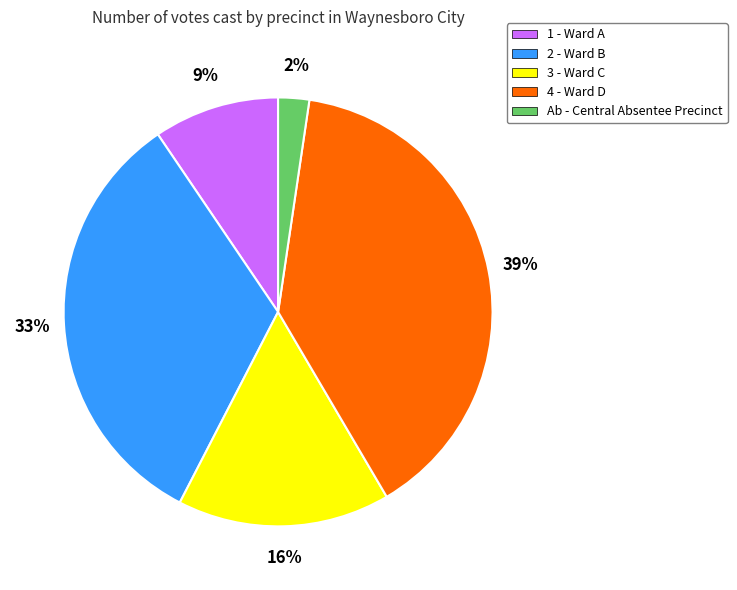

To the nearest percent, what percentage of the pie is 4 - Ward D?

39%